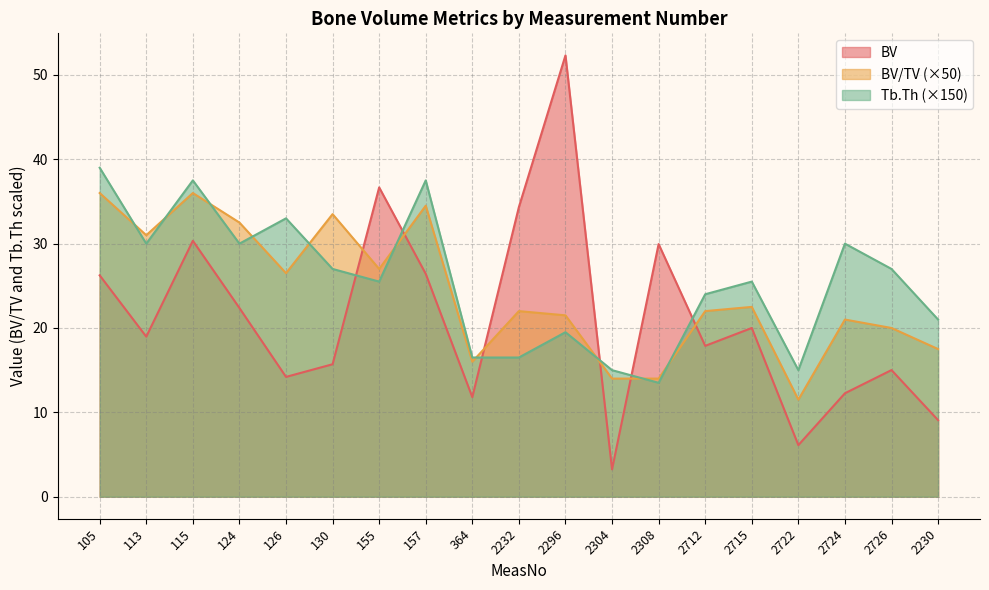

In BV/TV, how many points are lower than both neighbors (excluding endpoints)?

5